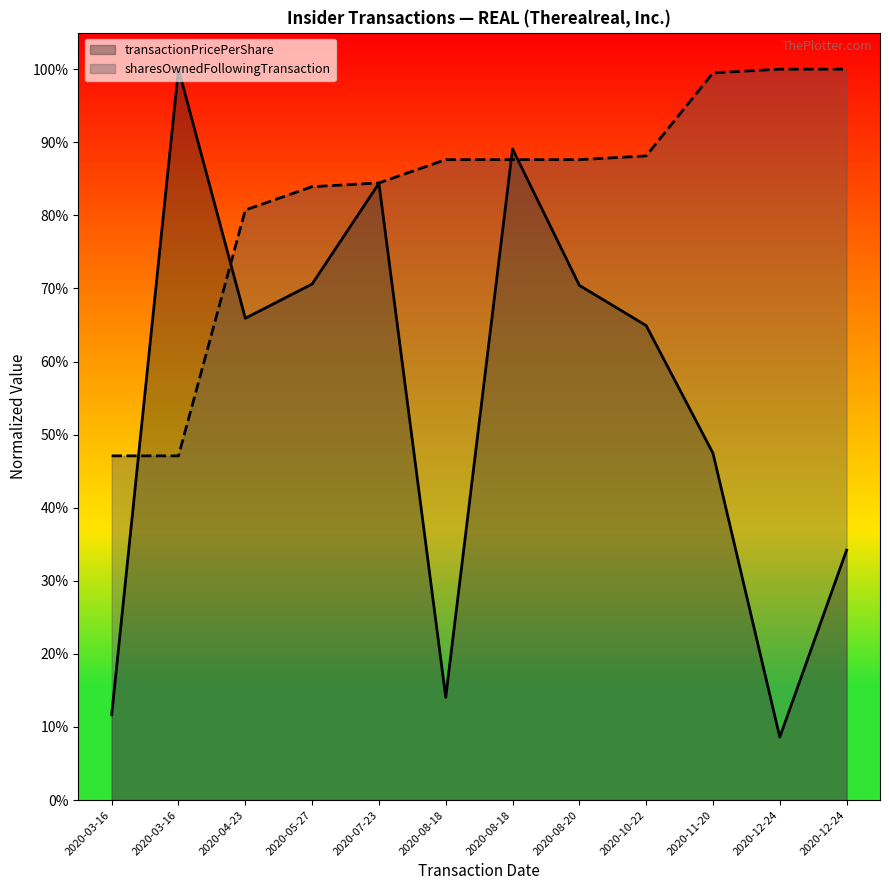

How many times do transactionPricePerShare and sharesOwnedFollowingTransaction cross each other?

4